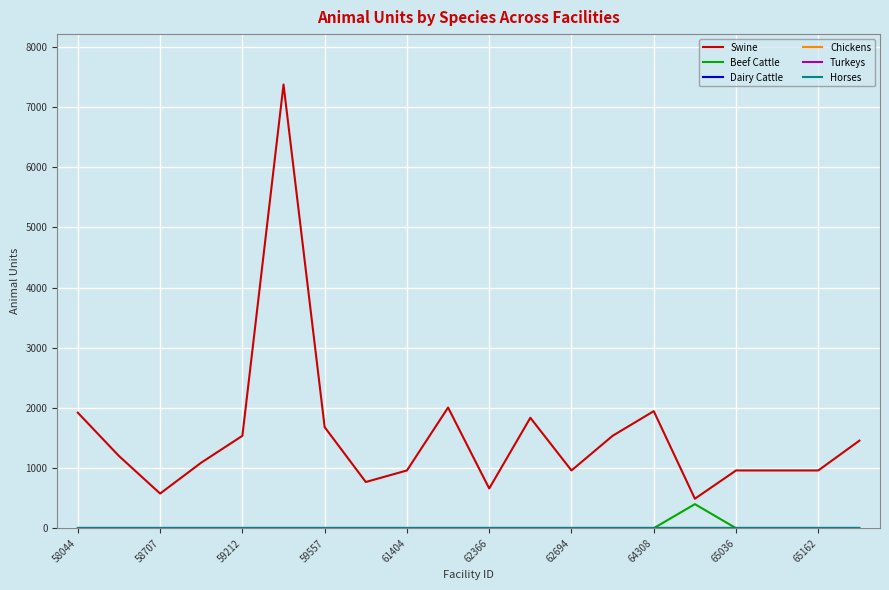

What is the average value of the Beef Cattle series?

20.0